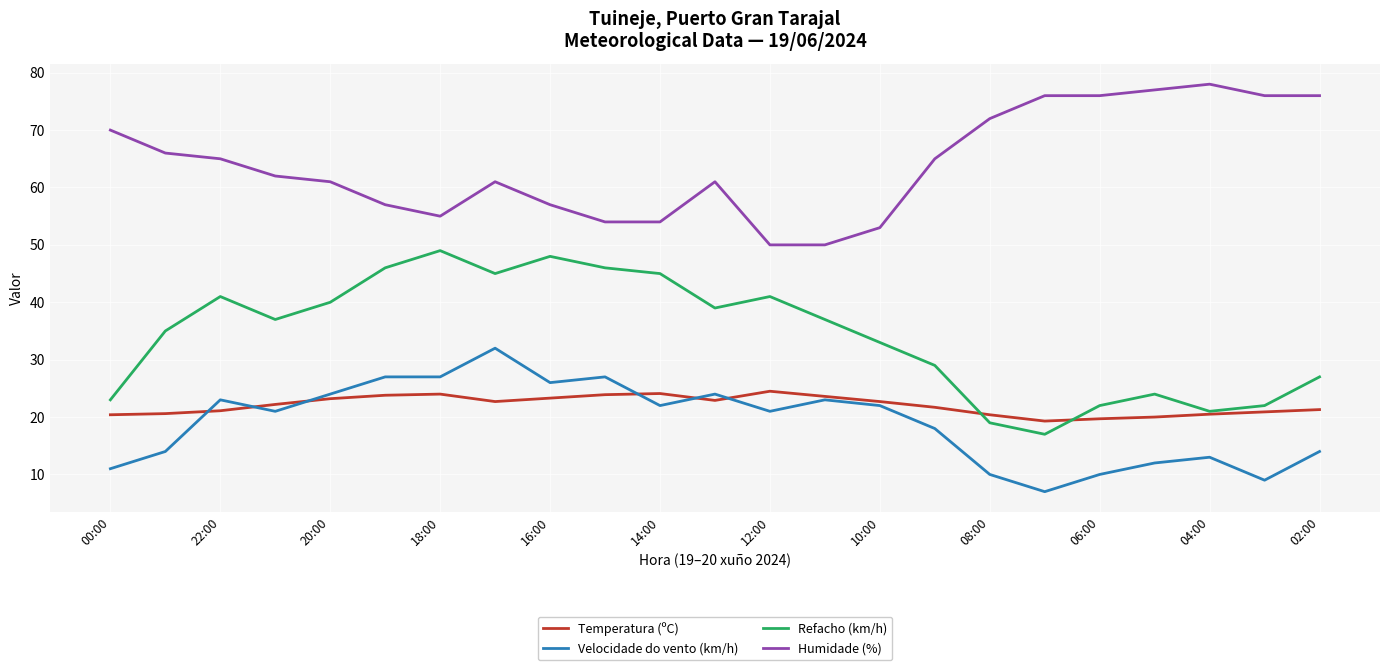

True or false: Velocidade do vento (km/h) and Humidade (%) intersect in this chart.

False